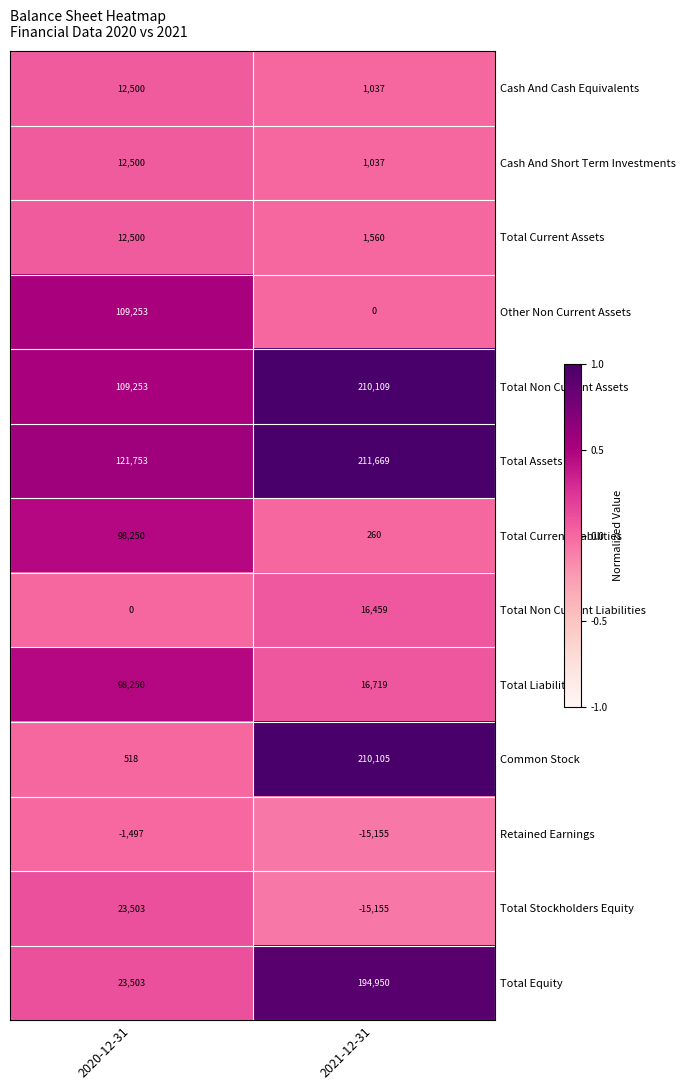

Where is Cash And Short Term Investments nearest to the value 6768?

2021-12-31